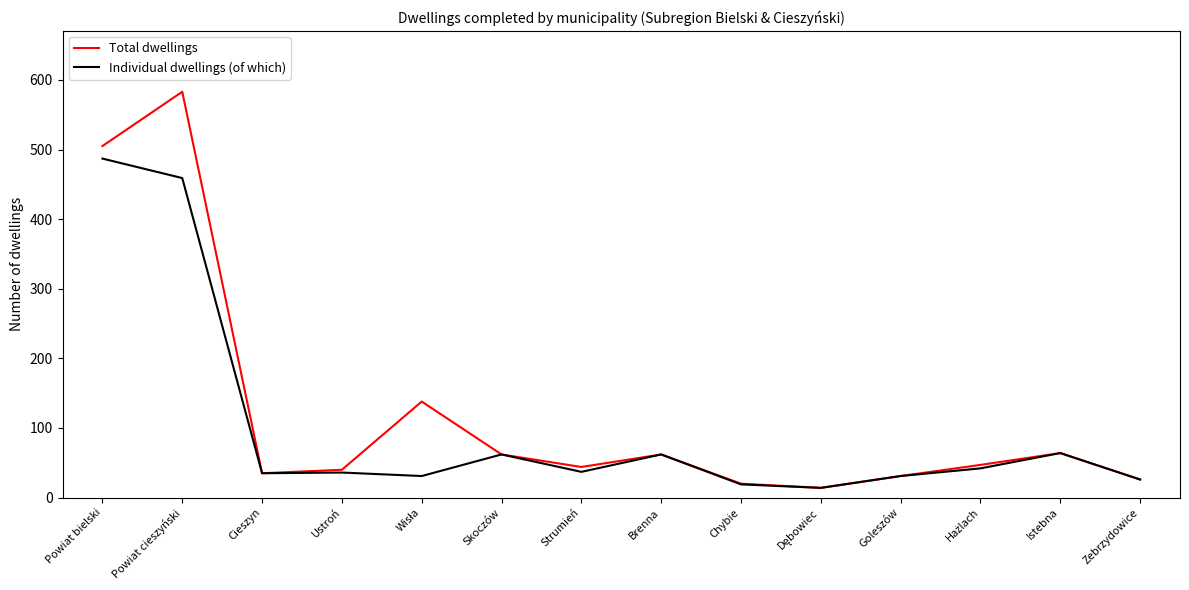

What is the difference between the highest and lowest values at Powiat cieszyński?

124